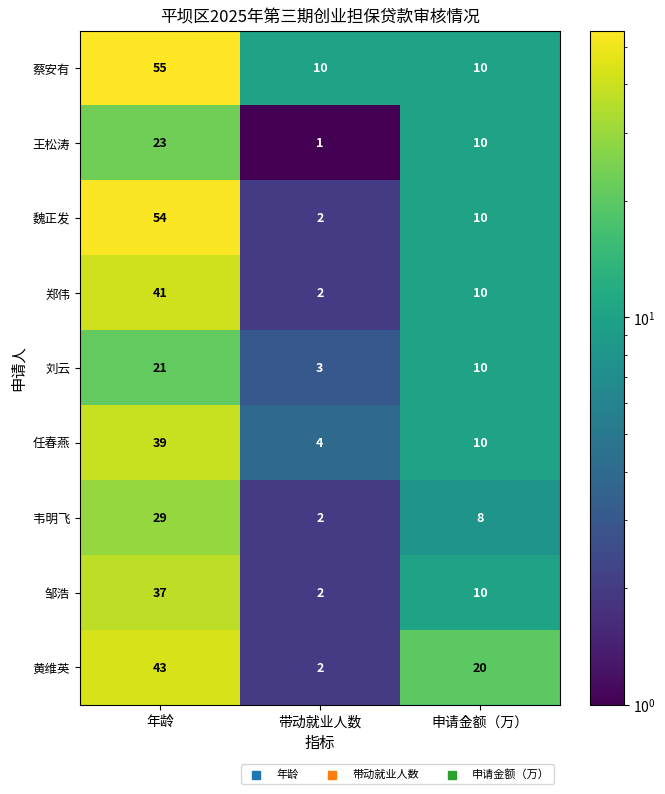

How many data points does each series have?

3